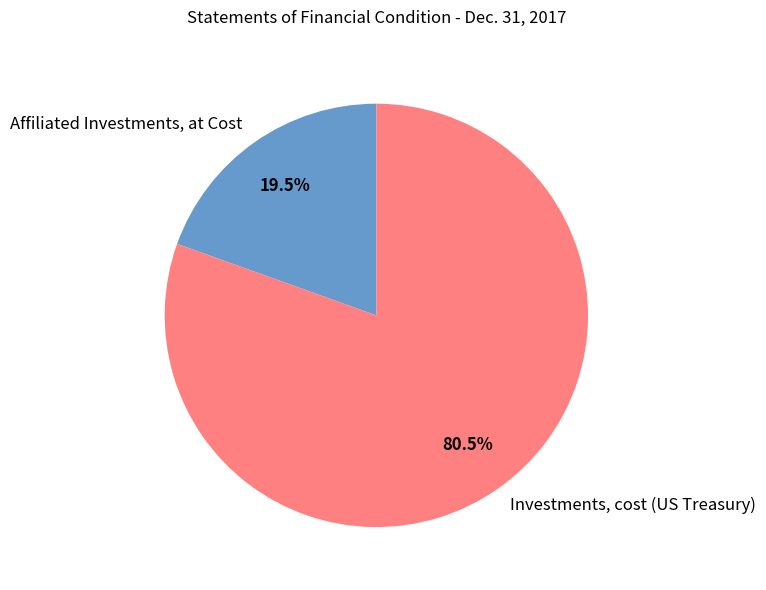

To the nearest percent, what is the combined percentage of Affiliated Investments, at Cost and Investments, cost (US Treasury)?

100%